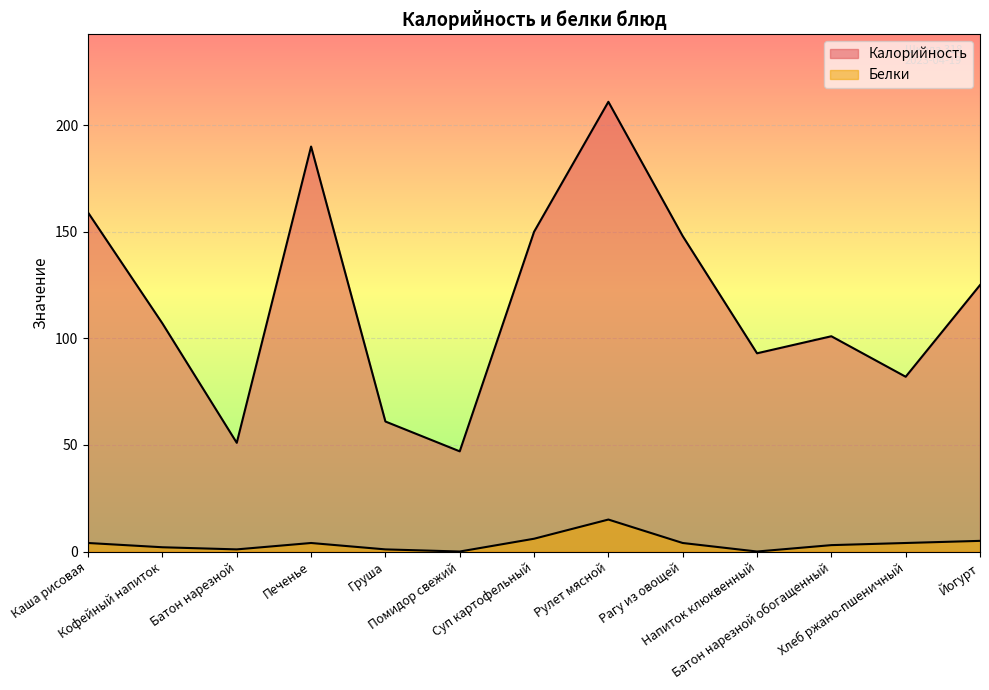

Between Помидор свежий and Кофейный напиток, which is larger?

Кофейный напиток